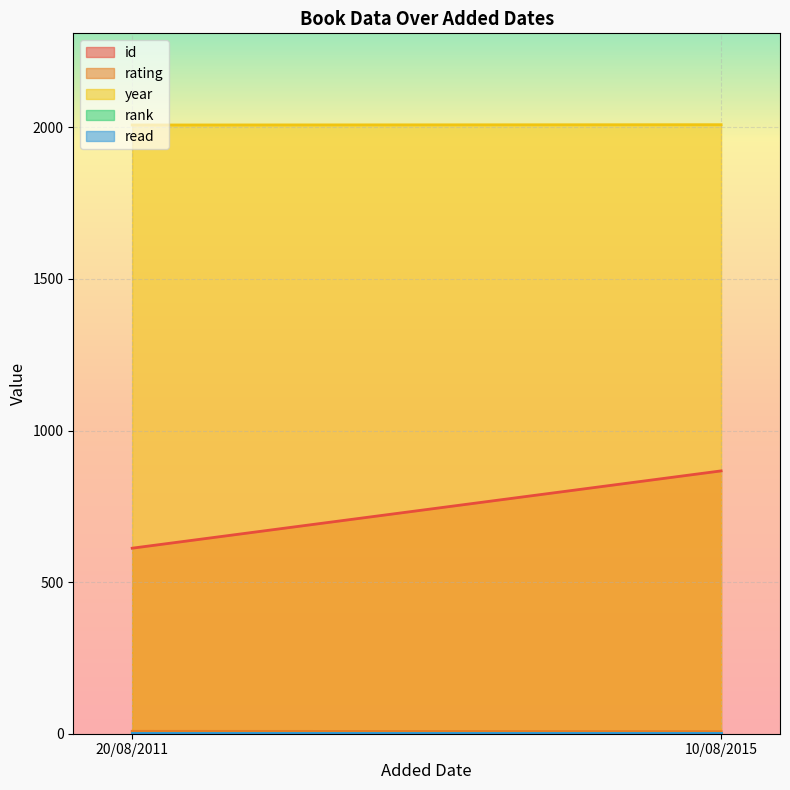

At which category is the sum across all series the highest?

10/08/2015